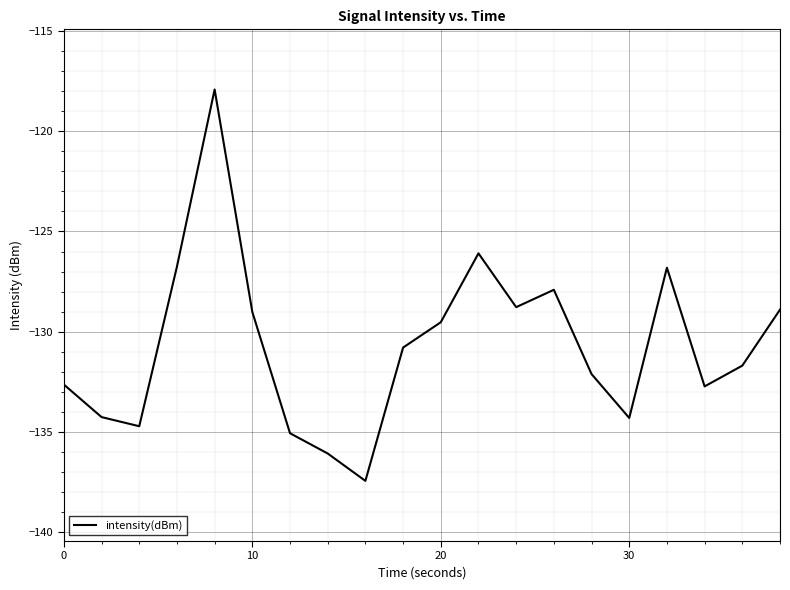

What is the difference between the maximum and minimum values?

19.5